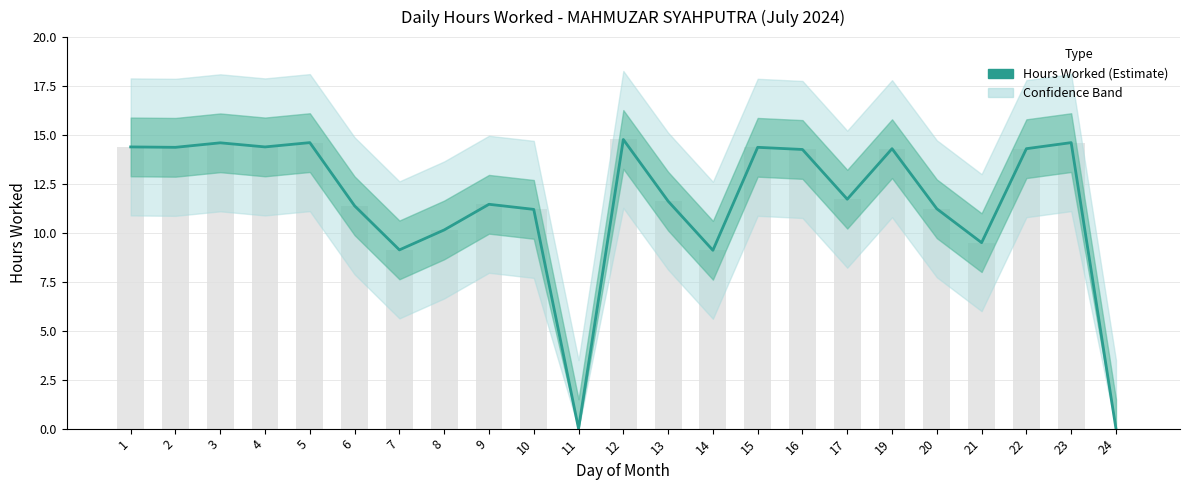

At which label is the value closest to 7?

14